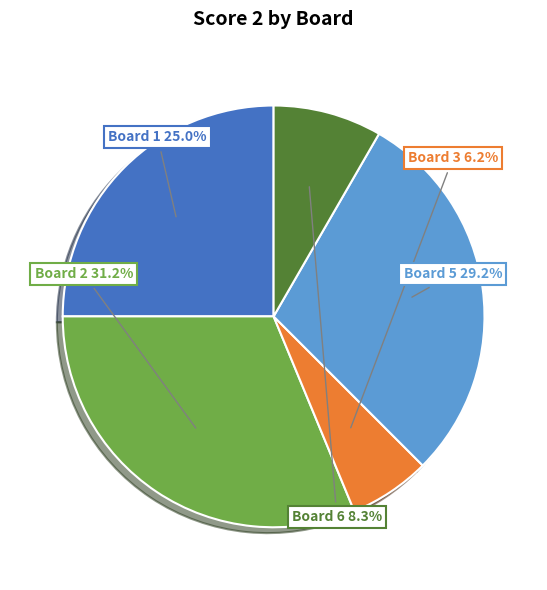

Is there any slice that represents more than half of the pie?

No